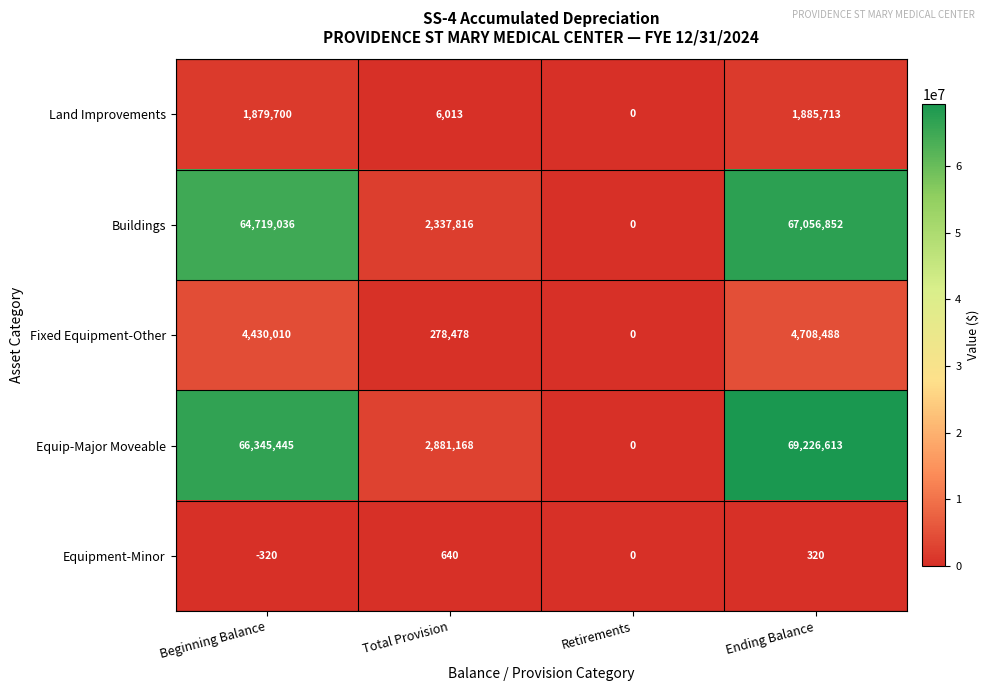

List the series in order of their peak value, lowest first.

Equipment-Minor, Land Improvements, Fixed Equipment-Other, Buildings, Equip-Major Moveable